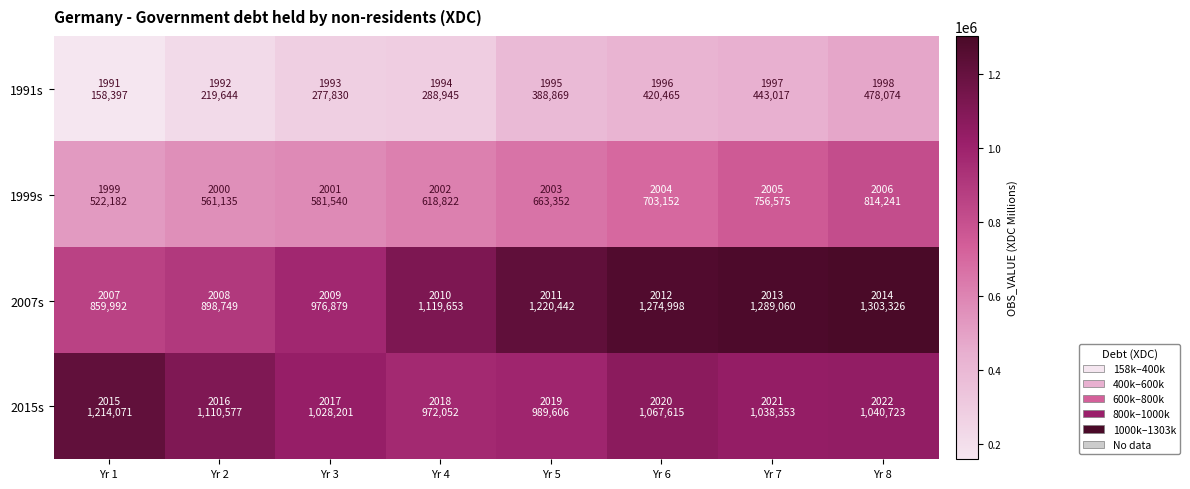

What is the total value across all series at Yr 6?

3466230